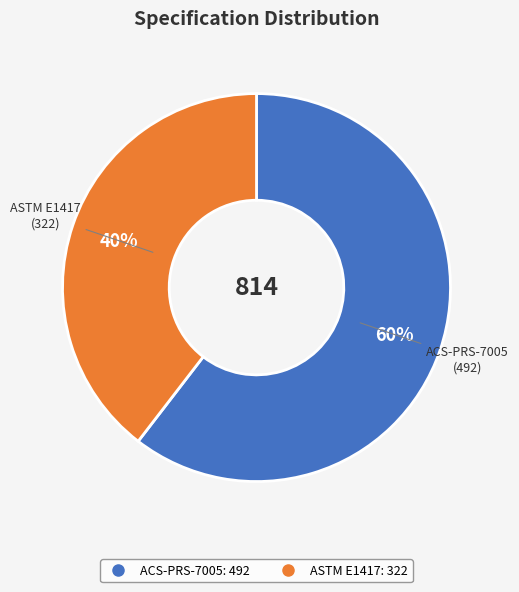

Is ASTM E1417 the majority of the pie?

No